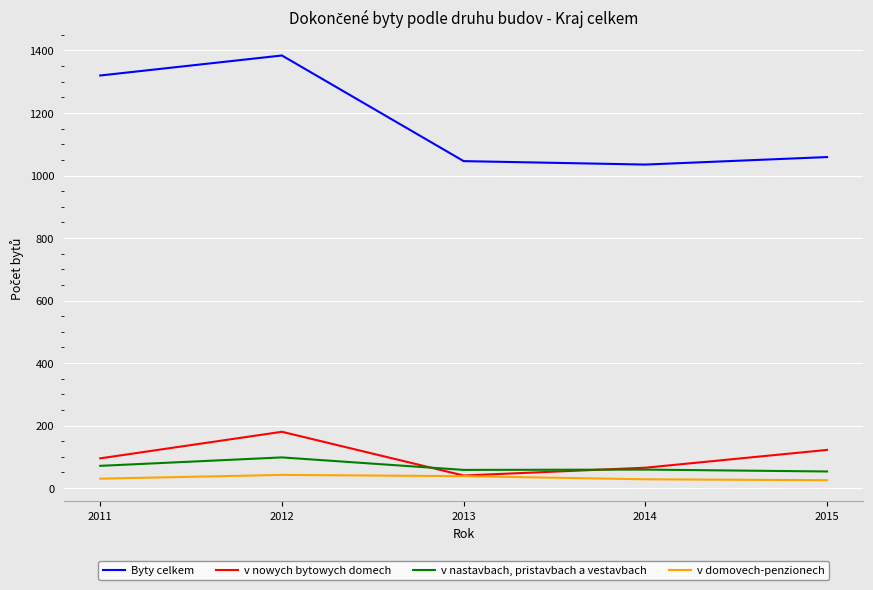

At 2015, list the series in order from smallest to largest.

v domovech-penzionech, v nastavbach, pristavbach a vestavbach, v nowych bytowych domech, Byty celkem